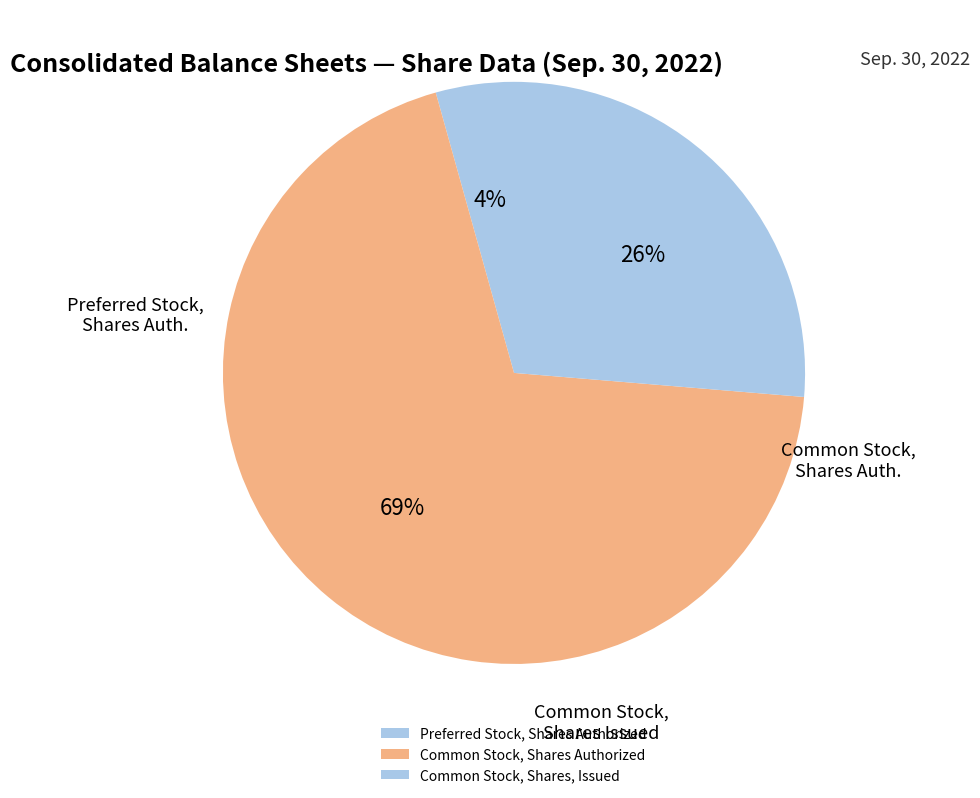

Rank the categories by value from highest to lowest.

Common Stock, Shares Authorized, Common Stock, Shares, Issued, Preferred Stock, Shares Authorized